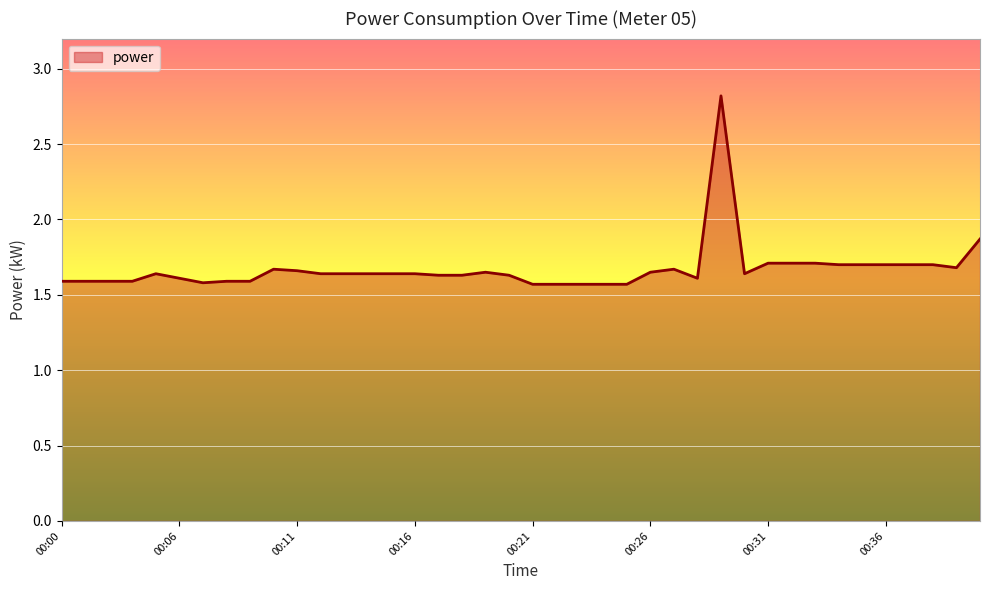

Does the chart have visible grid lines?

Yes